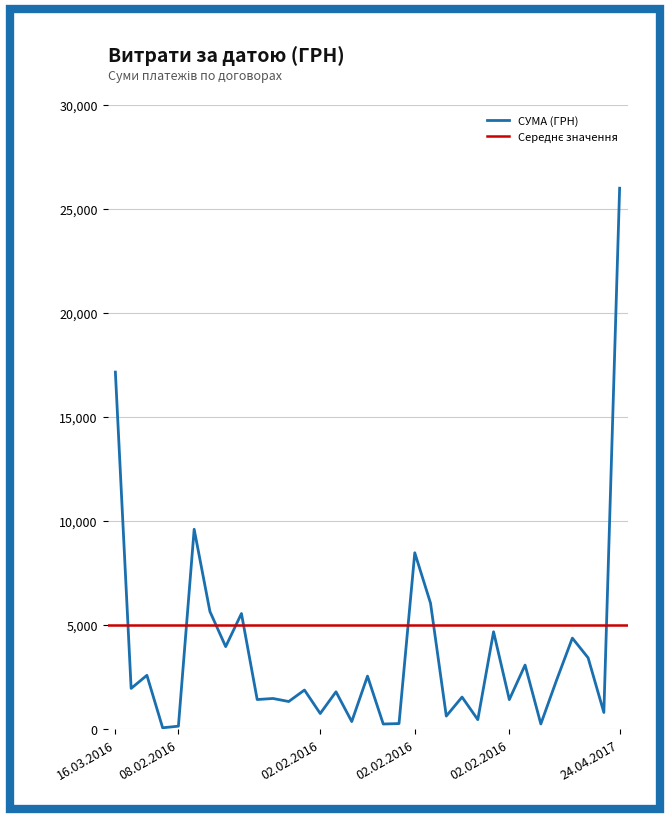

How many interior local valleys (lower than both neighbors) does the data have?

13